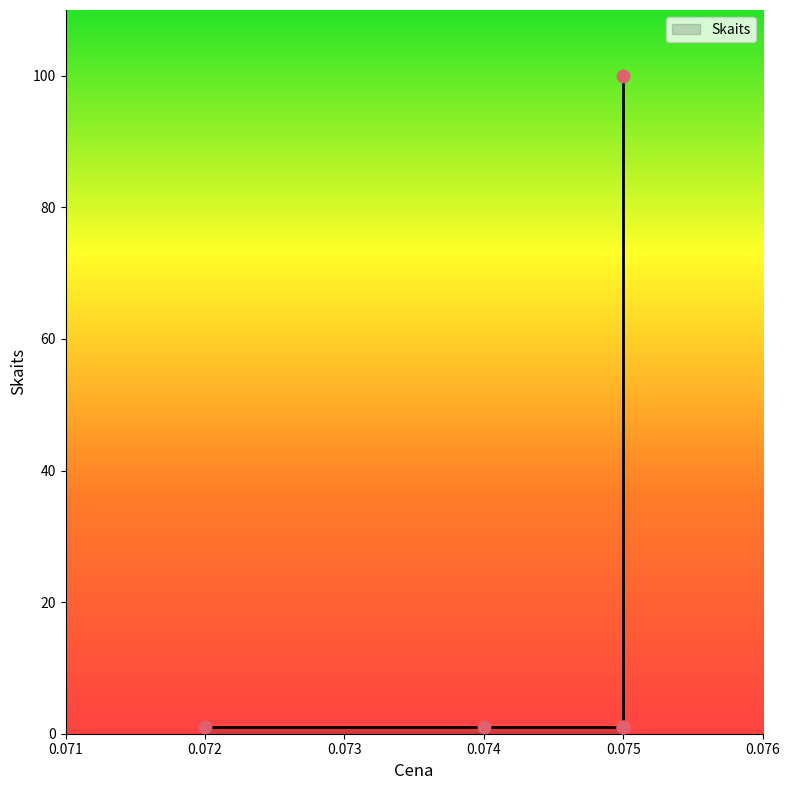

What is the change in value from 0.072 to 0.075?

+99